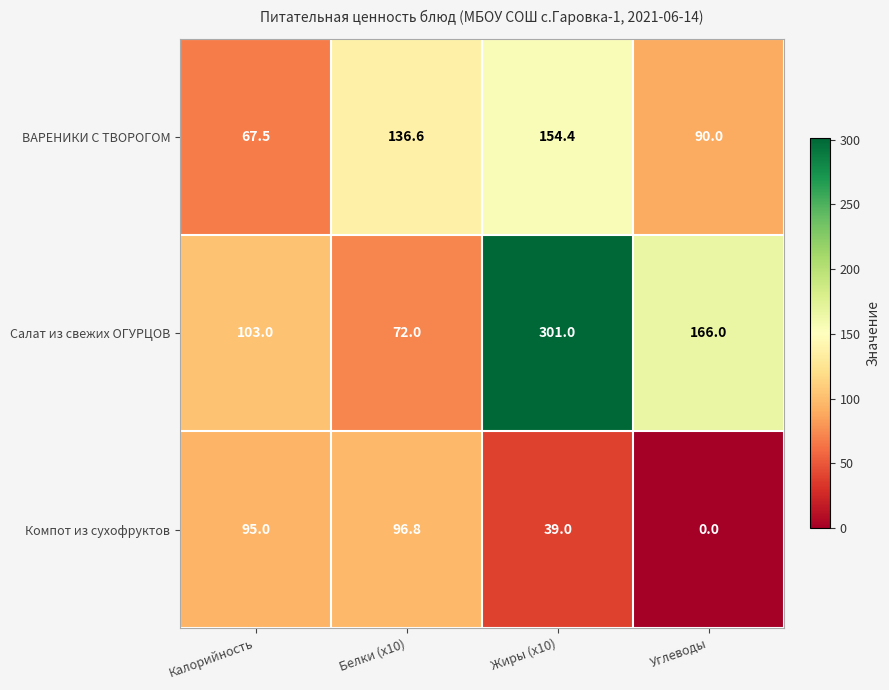

What is the minimum value for Салат из свежих ОГУРЦОВ?

72.0